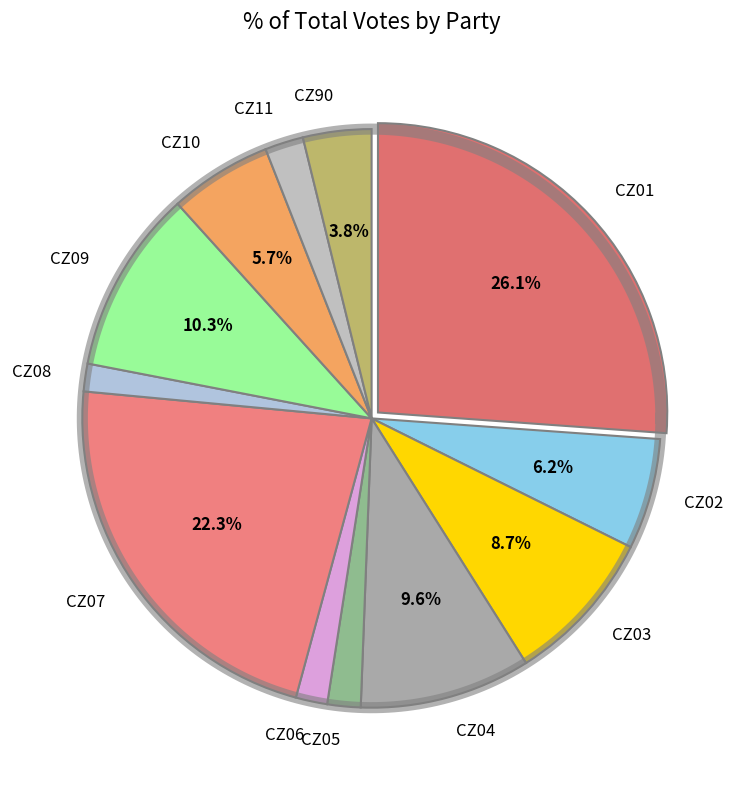

How many segments does this pie chart have?

12